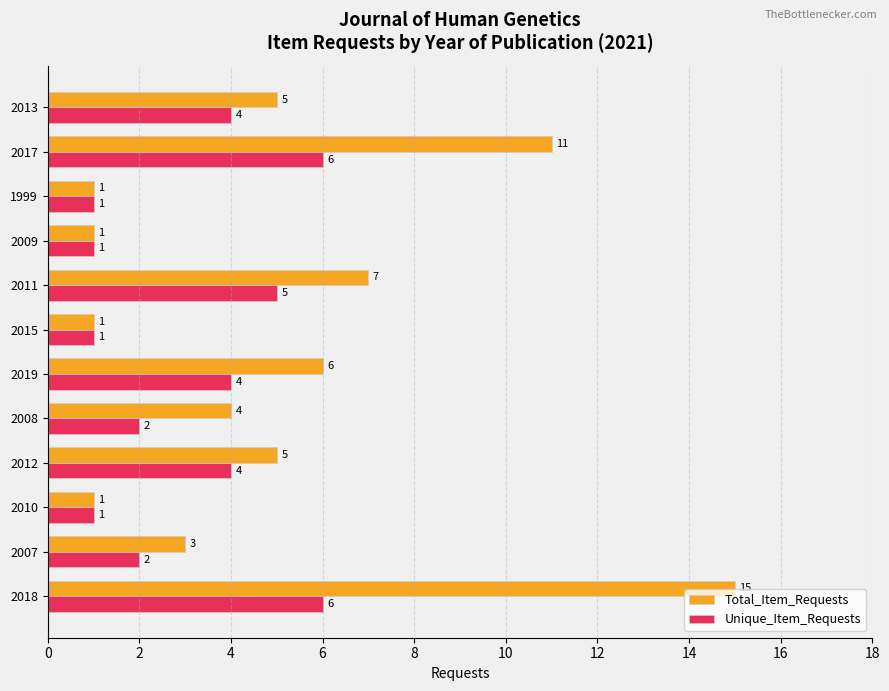

At which category is the sum across all series the highest?

2018